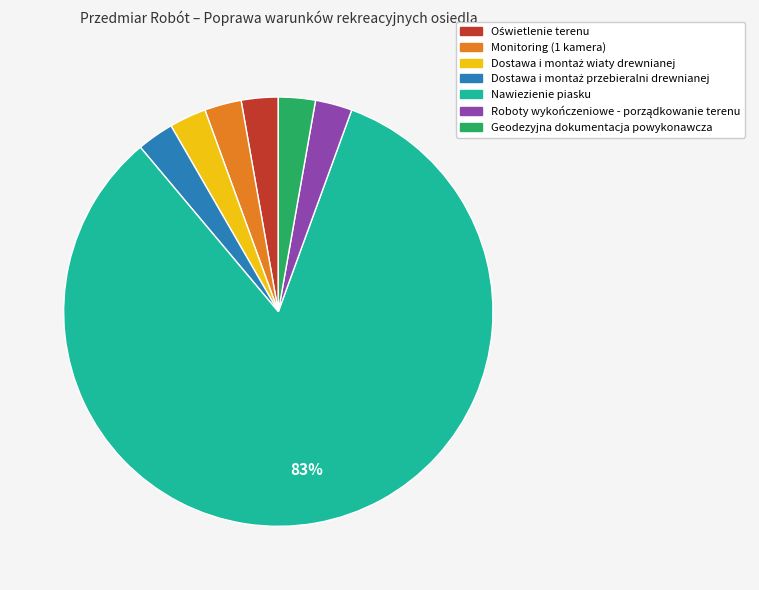

Is there a majority slice in this chart?

Yes